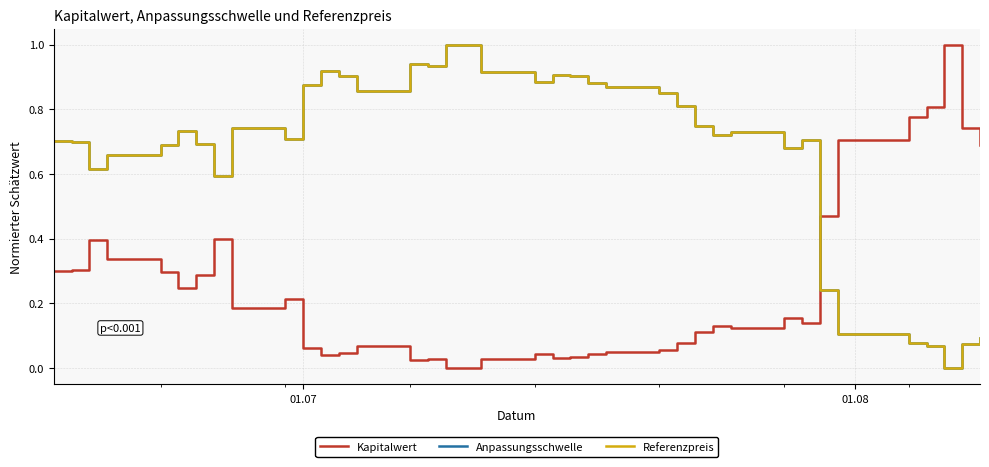

How many intersections are there between Kapitalwert and Referenzpreis?

1